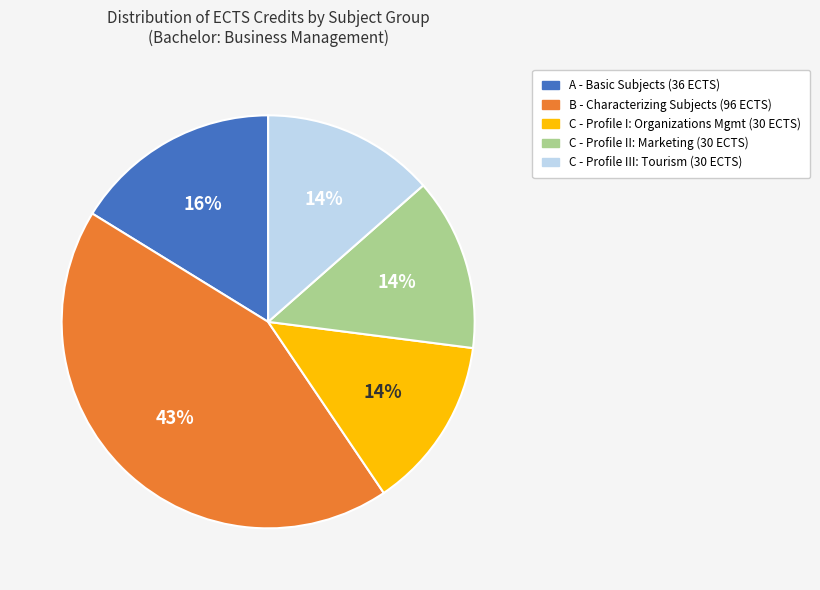

To the nearest percent, what is the average slice percentage?

20%